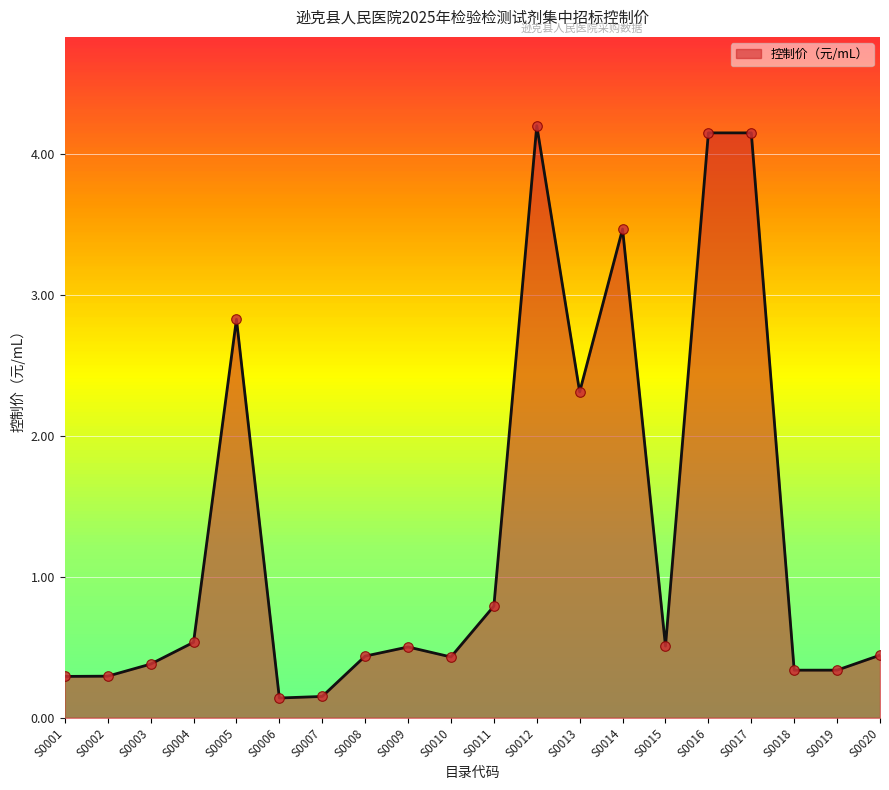

Which has a higher value, S0006 or S0016?

S0016